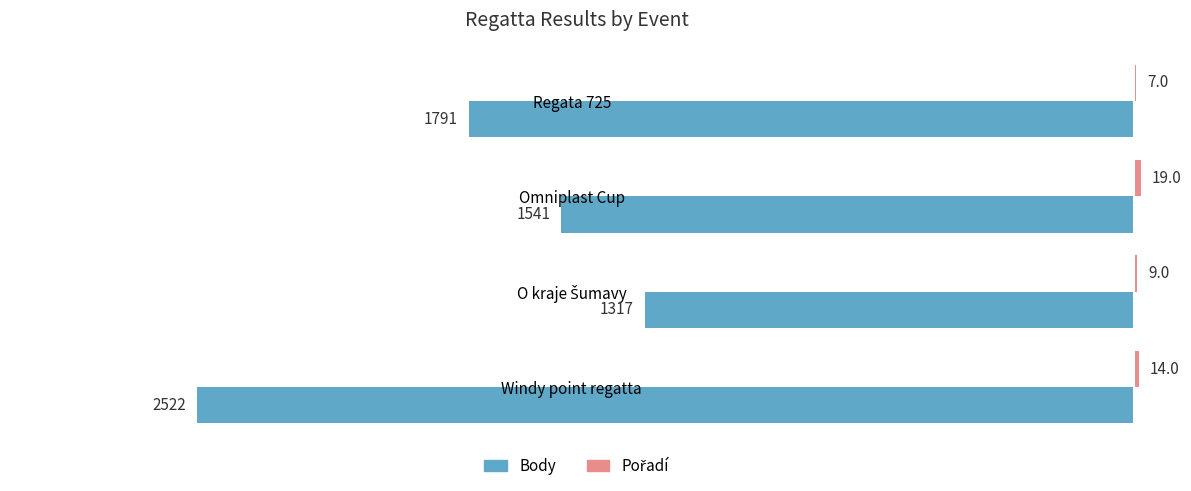

What is the maximum value shown in the chart?

19